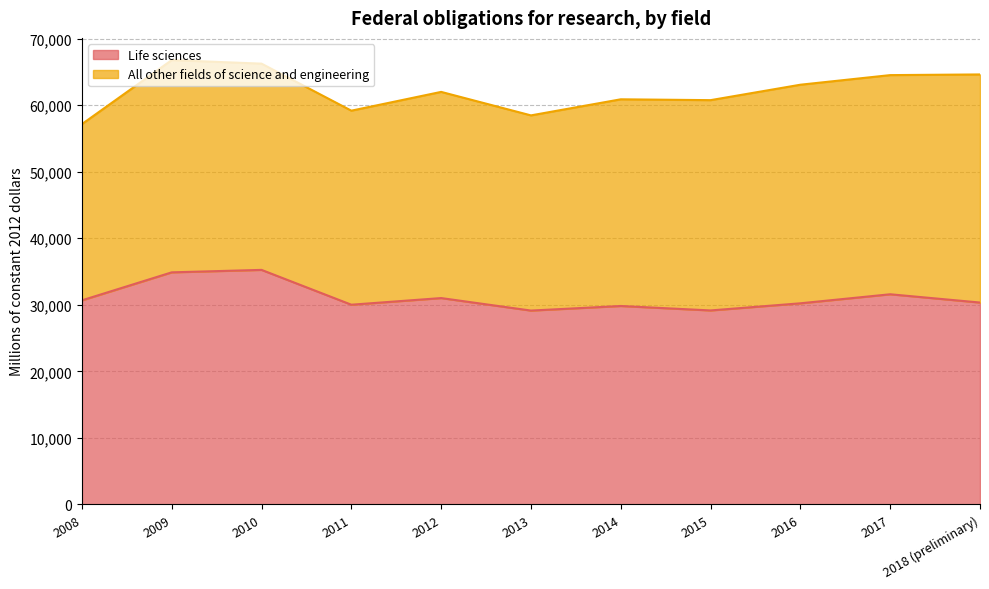

Where is the first local maximum?

2010